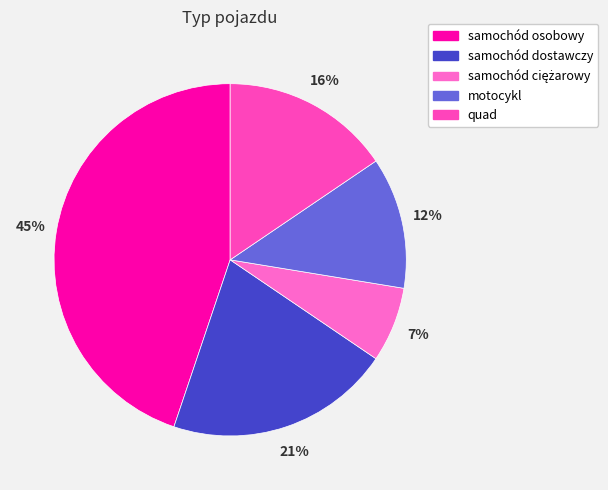

How many slices are in this pie chart?

5